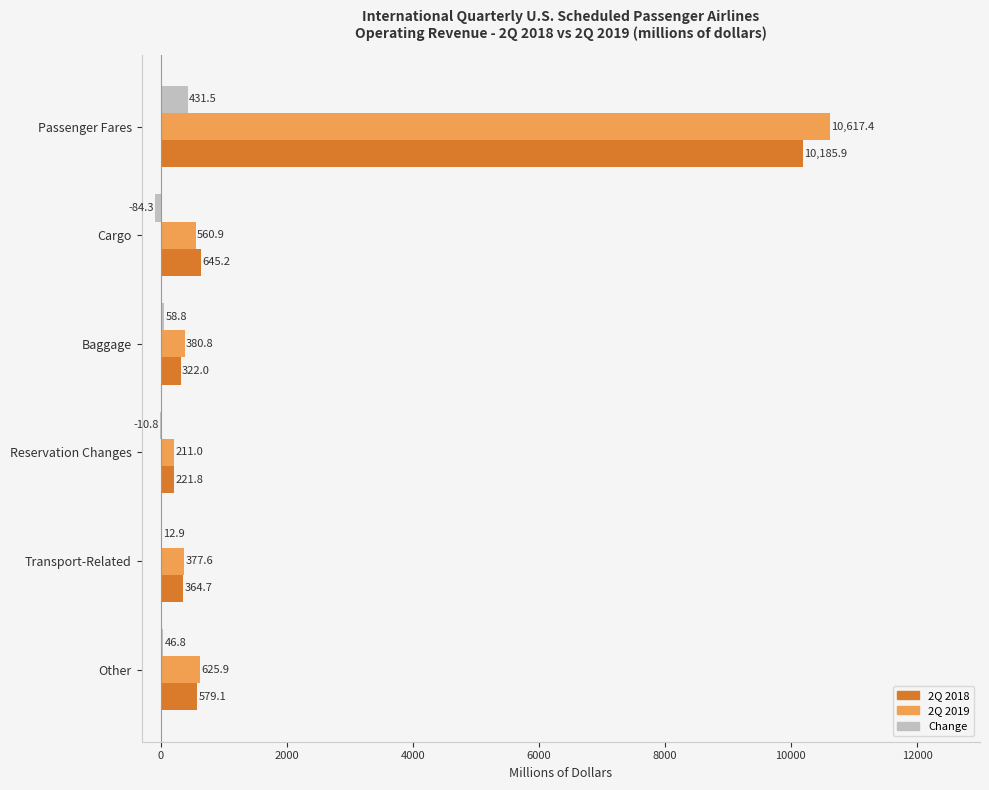

What is the sum of all 2Q 2018 values?

12318.7